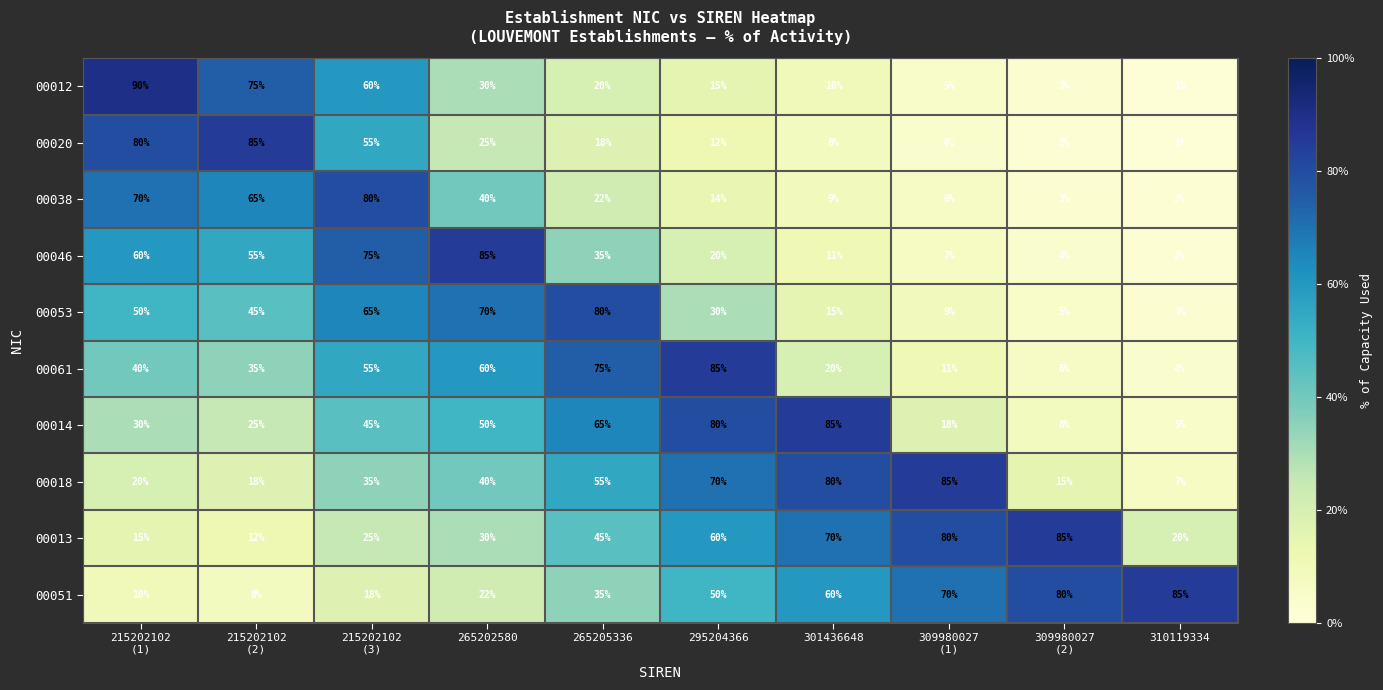

True or false: 00012 has a value of 15 at 301436648.

False